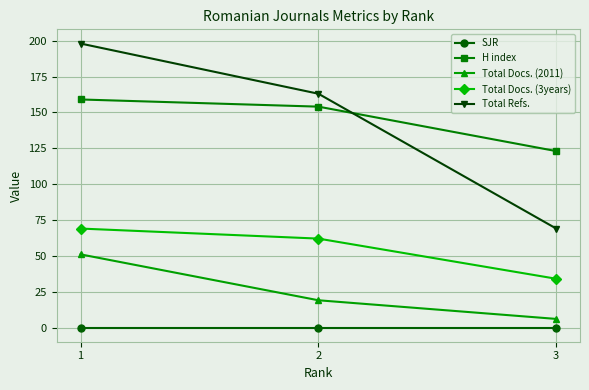

Count the number of categories in the chart.

3